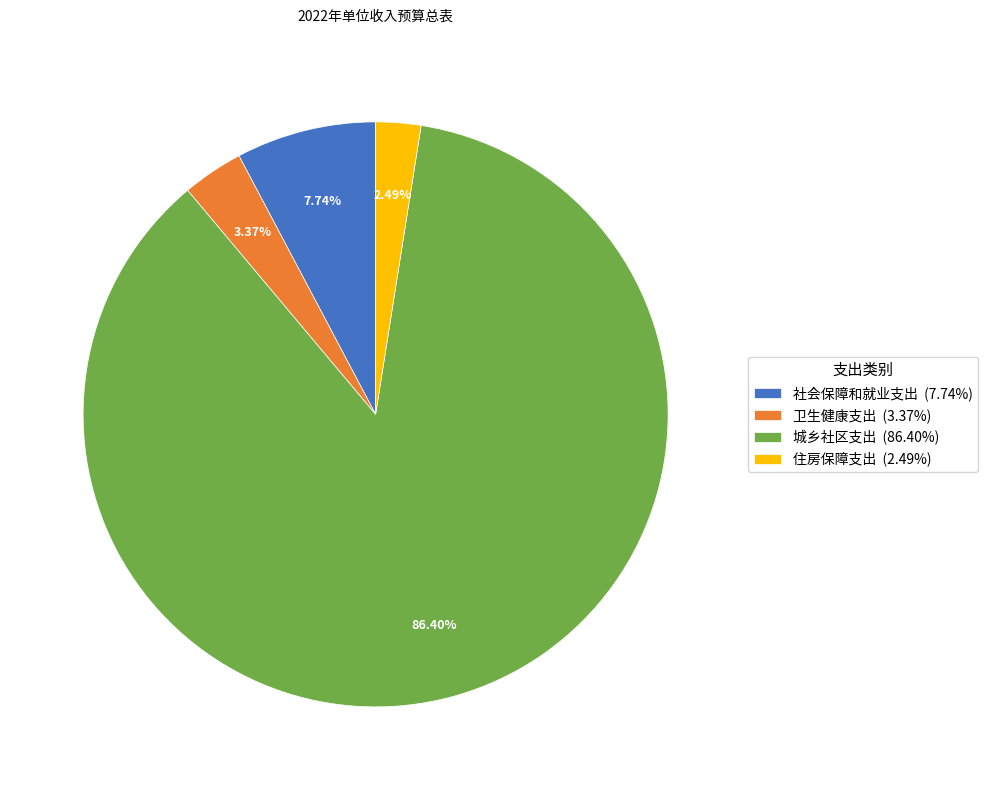

To the nearest percent, what percentage of the pie is 住房保障支出?

2%